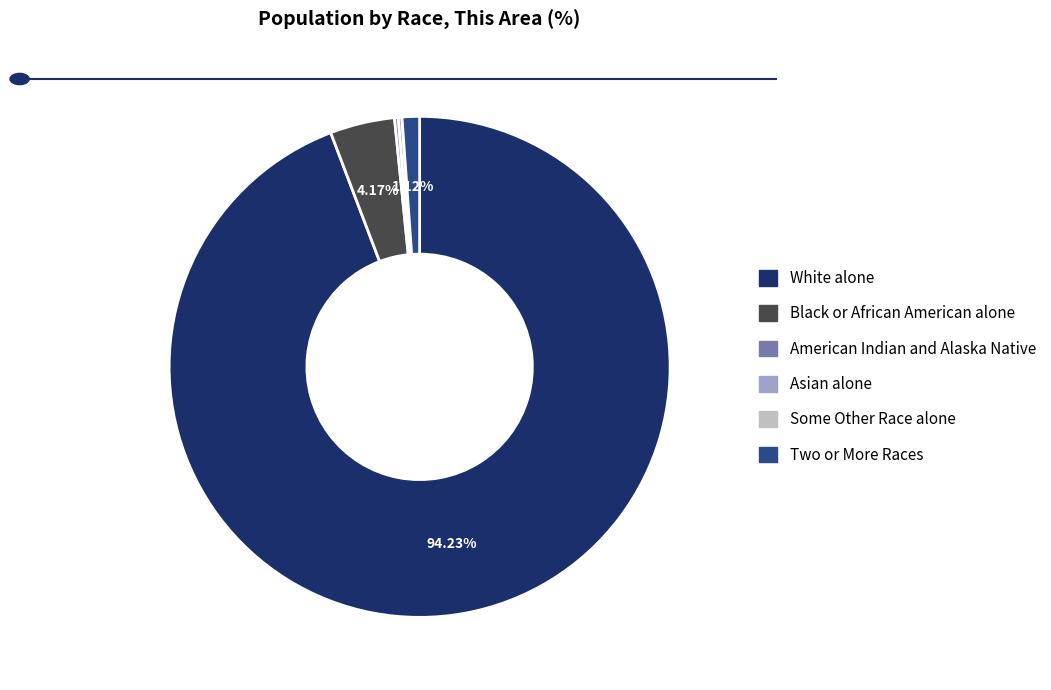

Which category has the biggest portion of the pie?

White alone